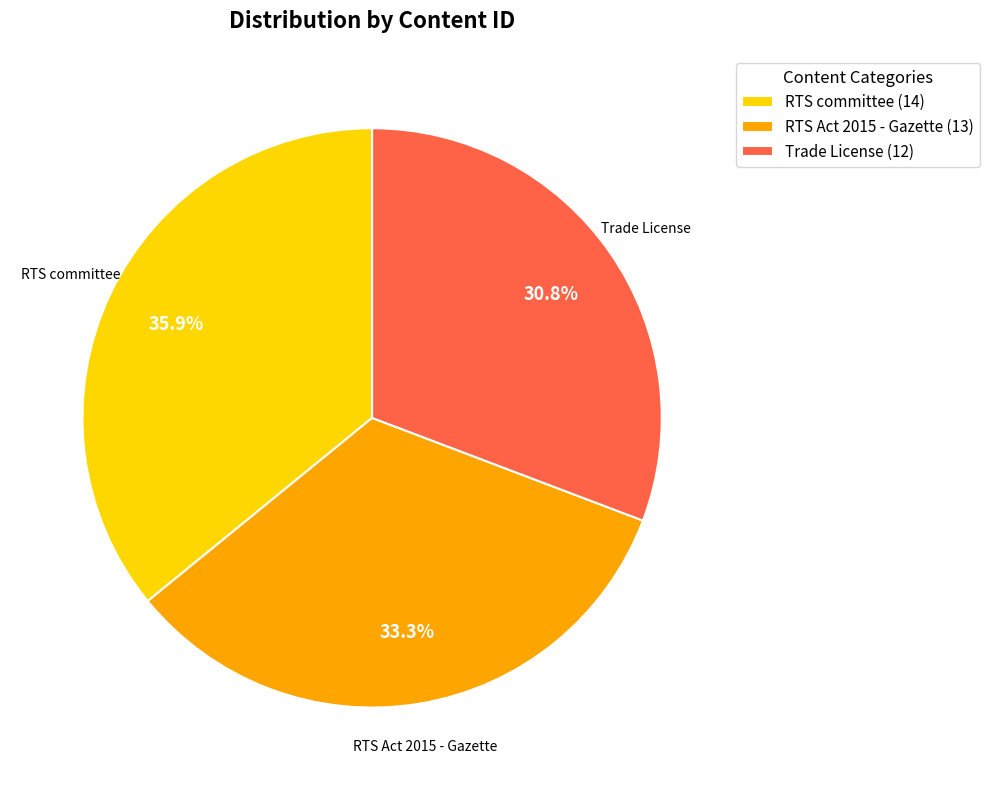

True or false: Trade License accounts for 19% of the total.

False